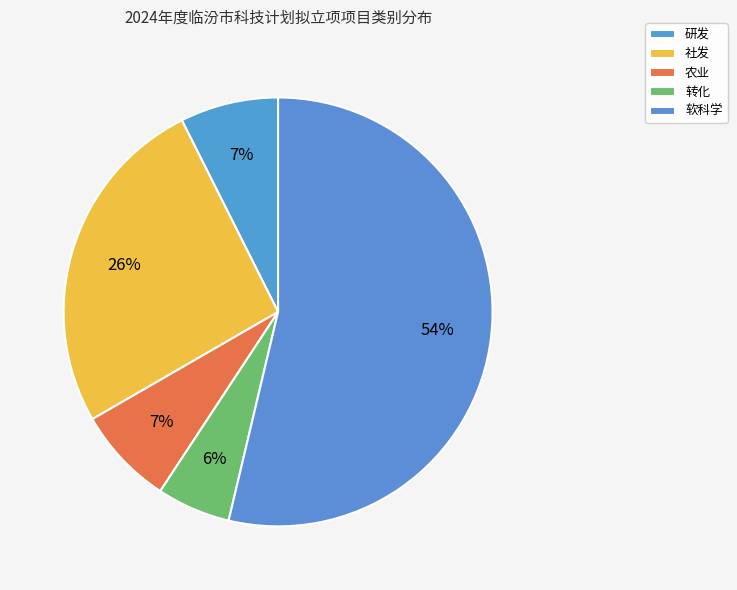

Is it true that 研发 is 1% of the pie?

False